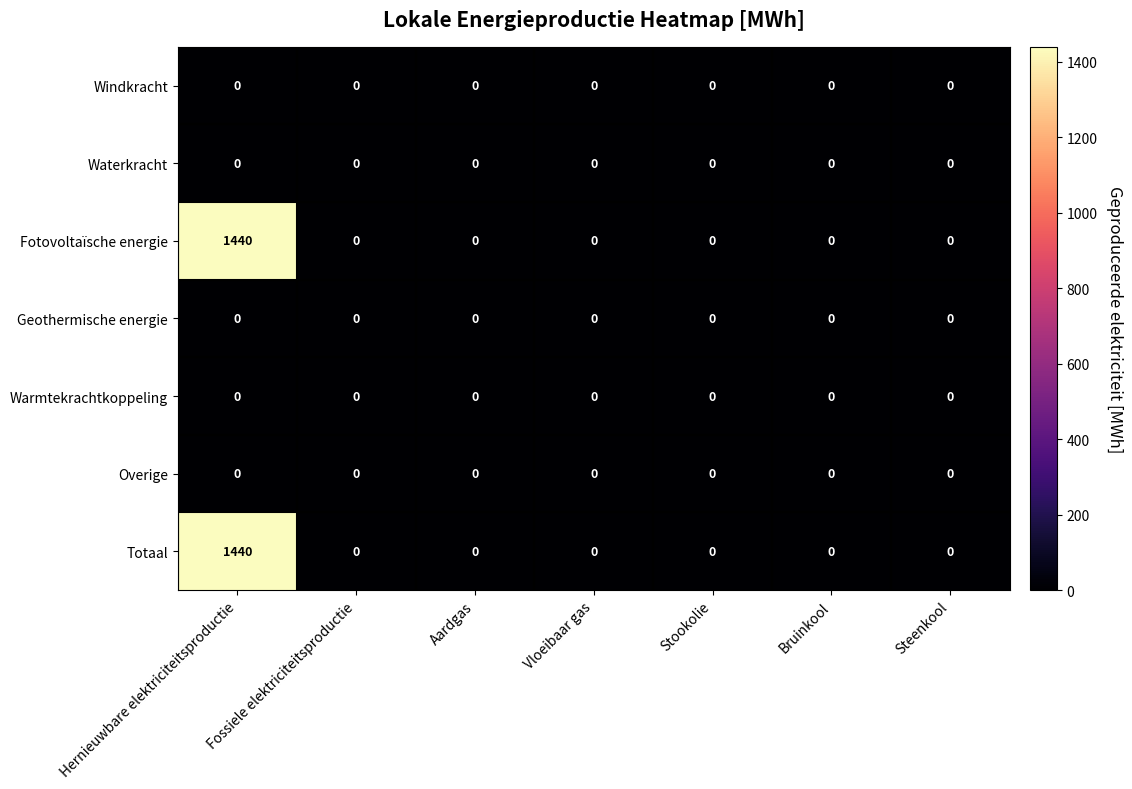

At which category is the sum across all series the highest?

Hernieuwbare elektriciteitsproductie